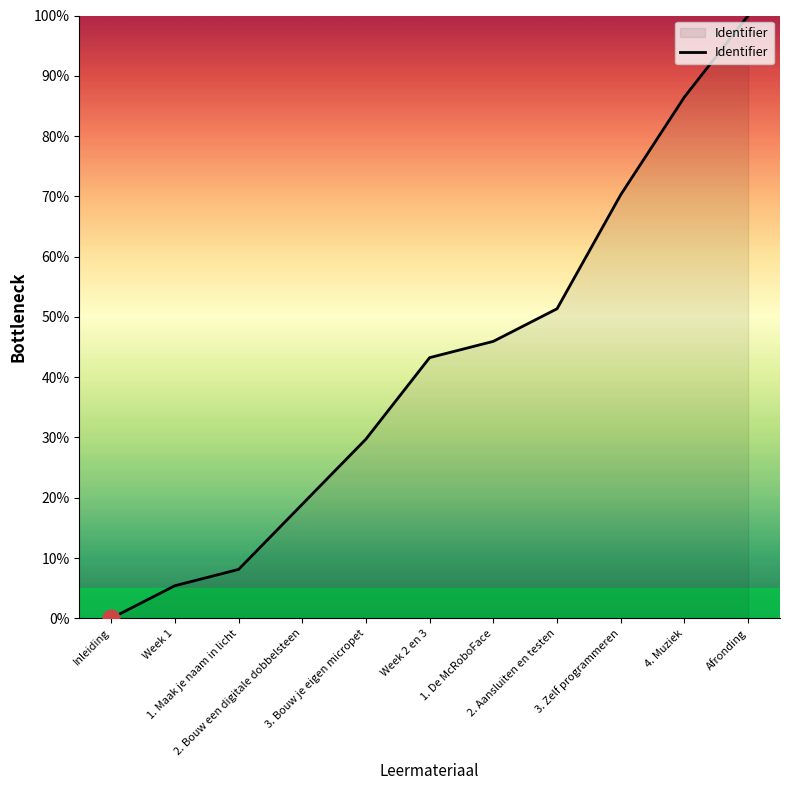

Where is the data nearest to the value 50?

2. Aansluiten en testen